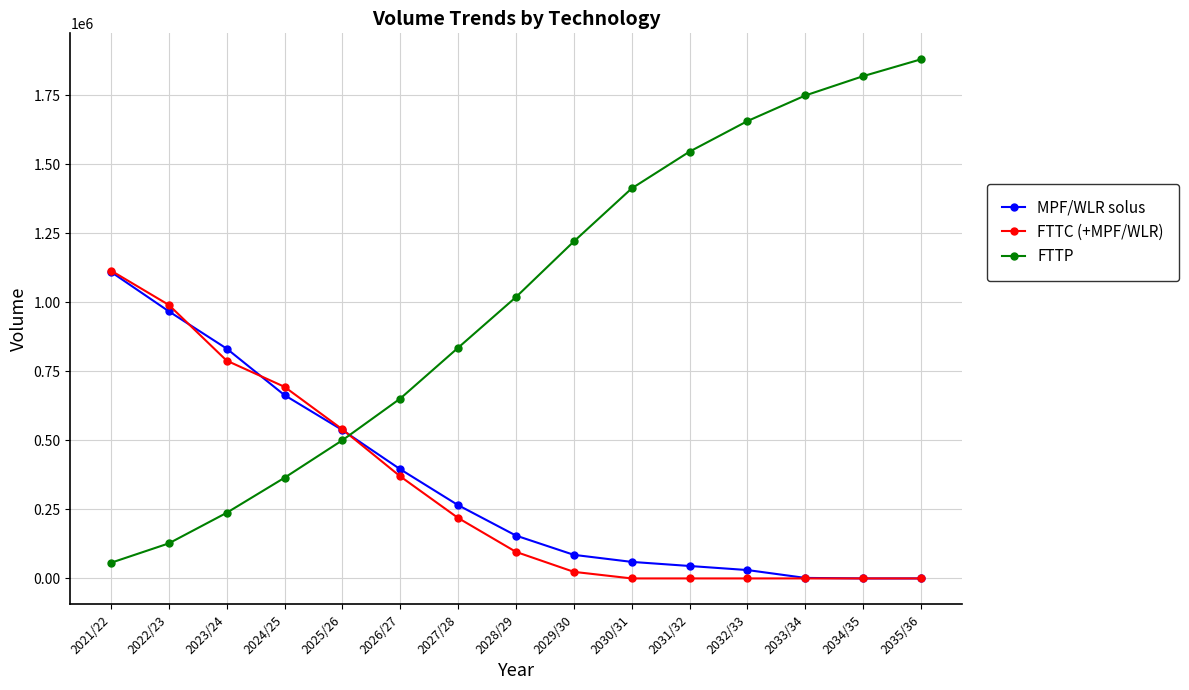

What is the maximum value shown in the chart?

1881042.0